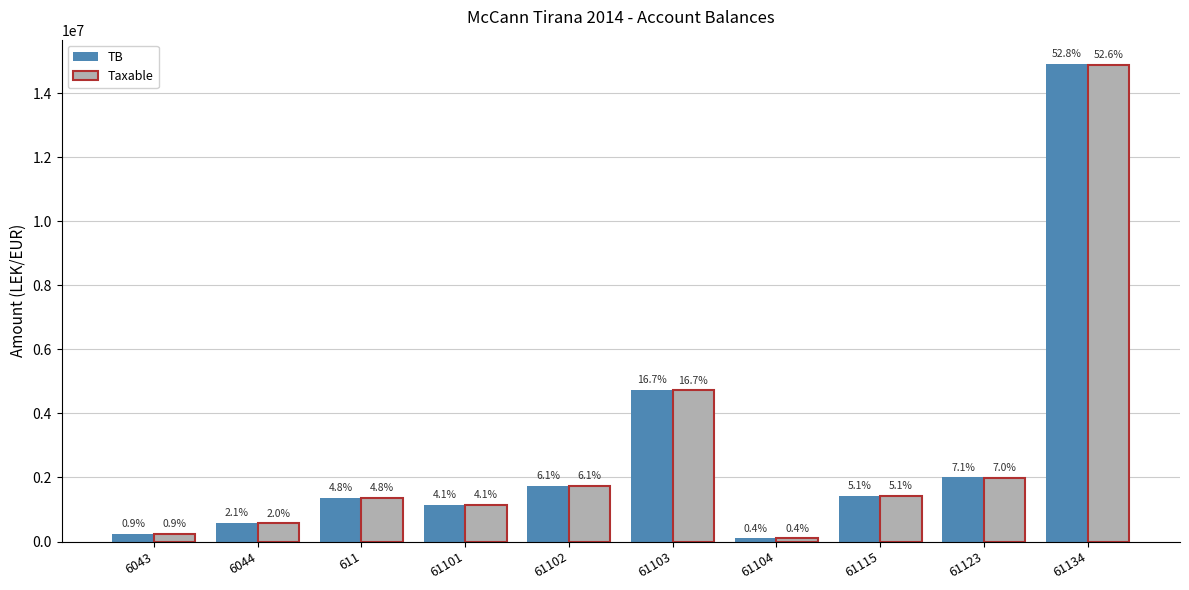

Which has a higher value, 61104 or 61134?

61134